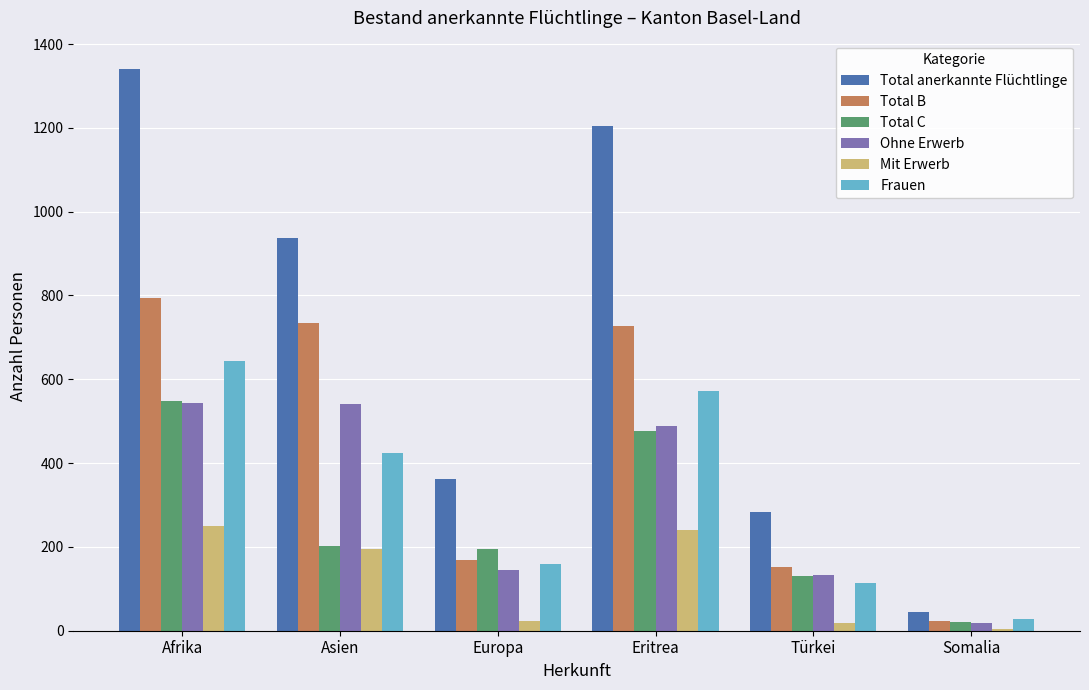

Is it true that Total B equals 24 at Somalia?

True